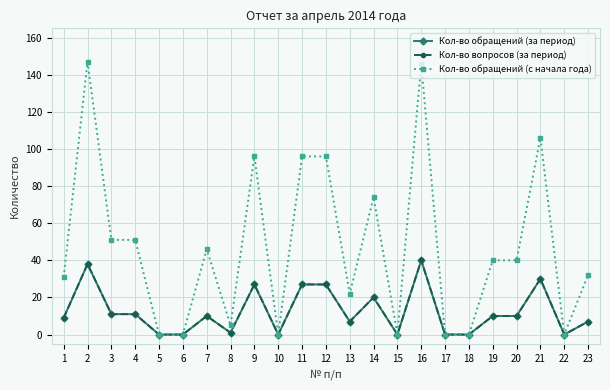

Does the chart have visible grid lines?

Yes